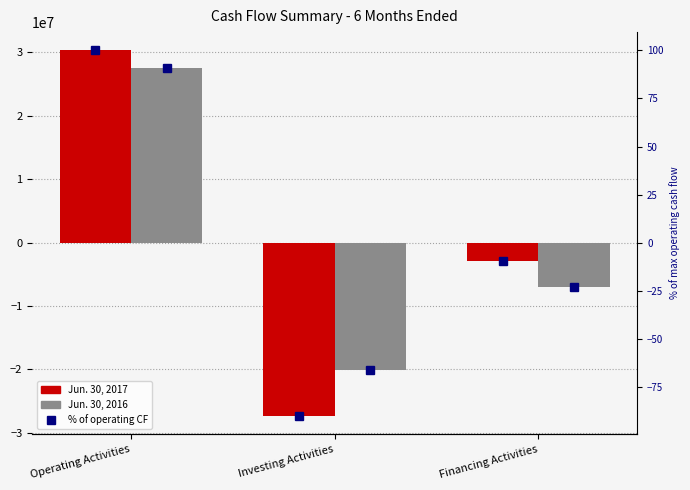

Count the Jun. 30, 2016 values in the range -20031000 to 27582000.

3